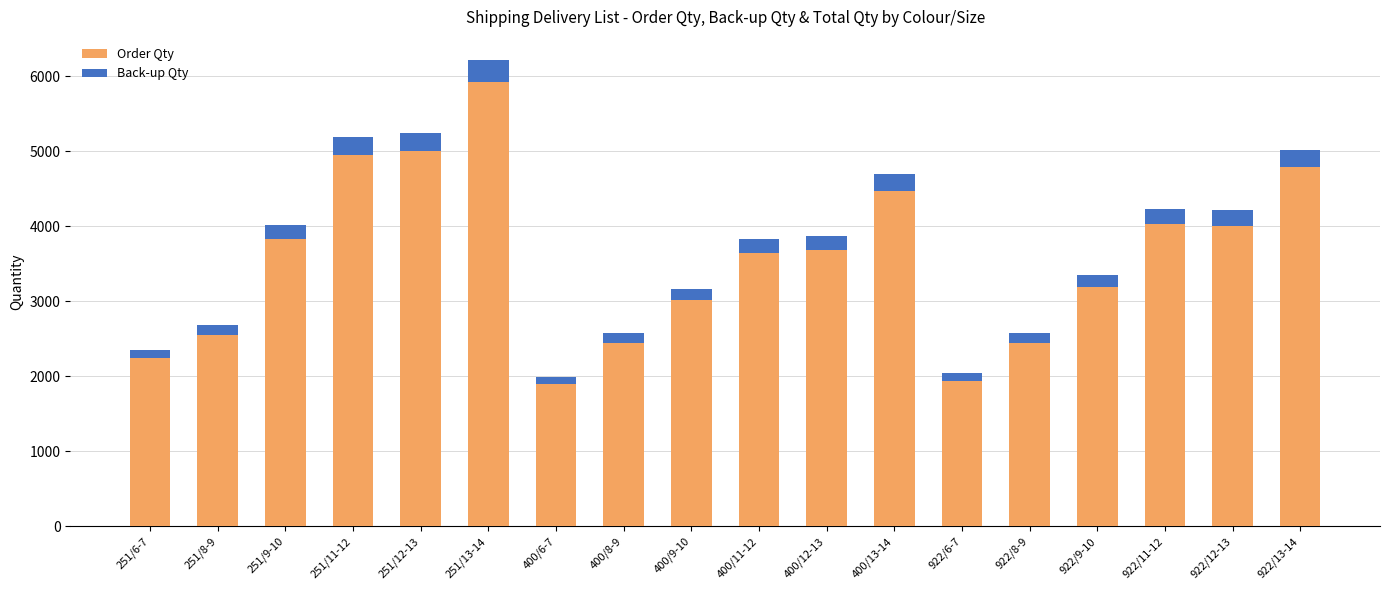

What is the difference between the maximum and minimum values in the Order Qty series?

4015.0